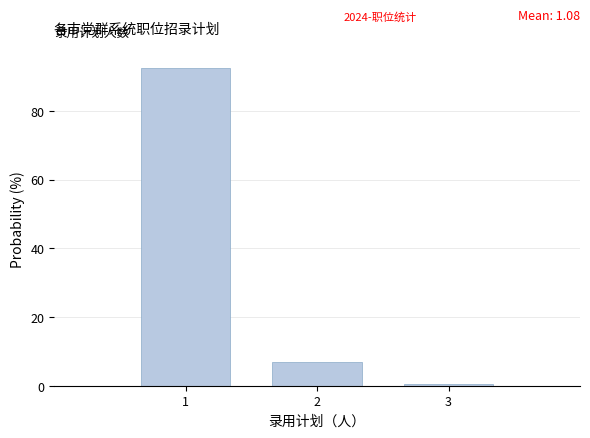

Over which range of the x-axis is the bar tallest?

0.5 to 1.5